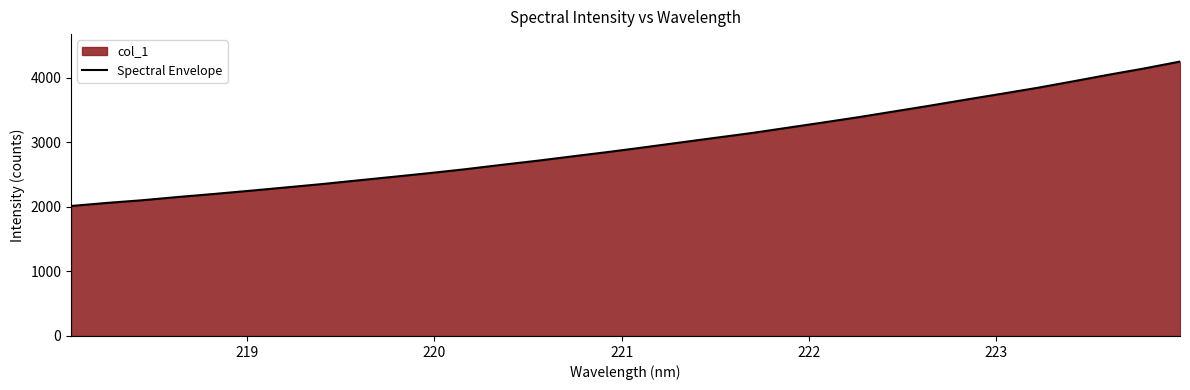

Reading left to right, extract all data points from this chart.

2013.0	2060.3	2102.5	2153.0	2199.6	2249.1	2300.2	2351.9	2408.6	2464.6	2521.4	2581.5	2648.1	2712.1	2780.9	2848.6	2920.6	2994.7	3068.3	3141.4	3223.0	3304.6	3387.8	3477.2	3566.3	3659.1	3749.8	3841.9	3942.3	4045.1	4142.9	4249.6